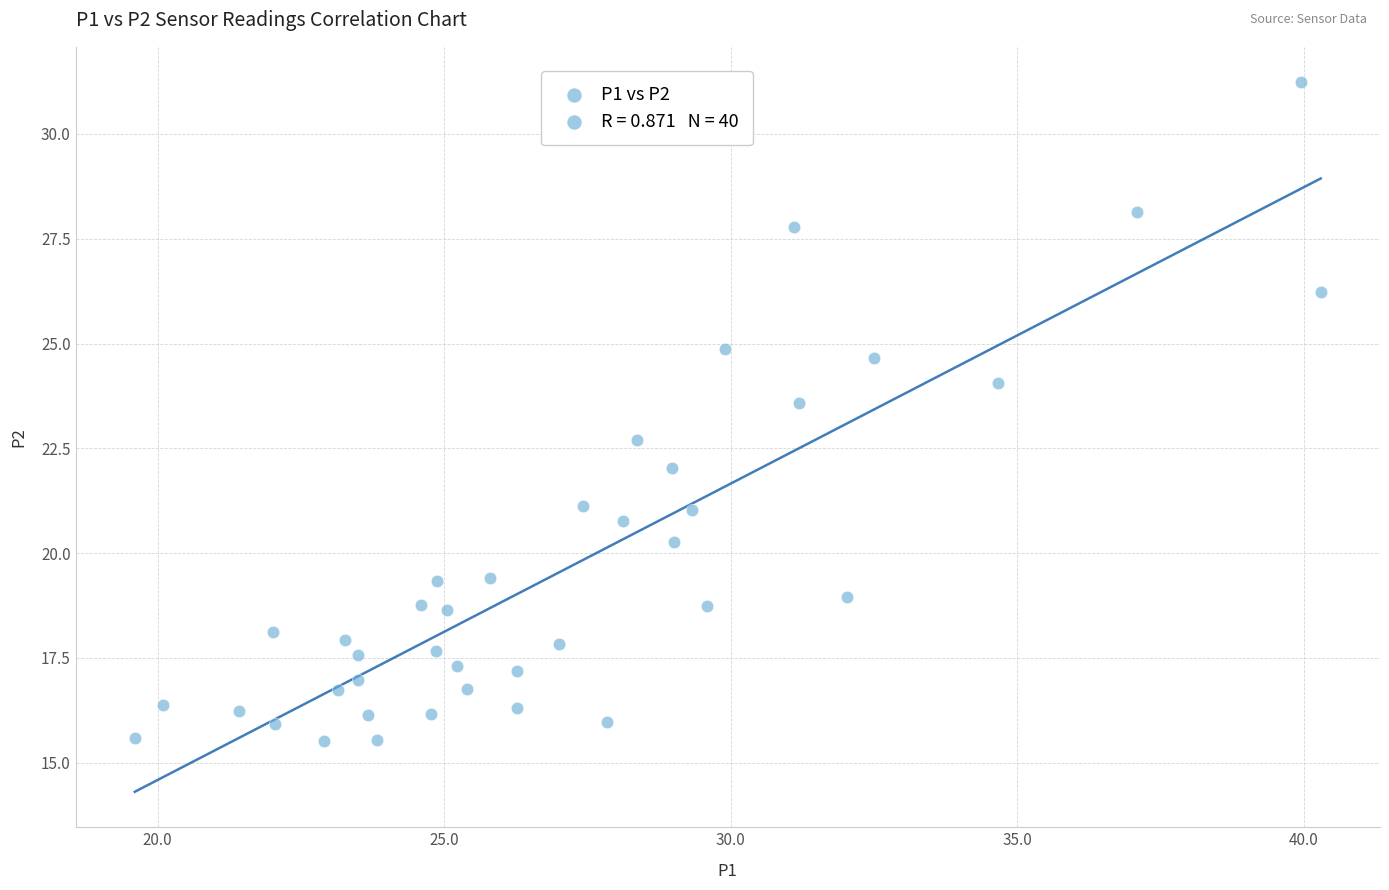

What Y value in the scatter plot is closest to 23?

22.7